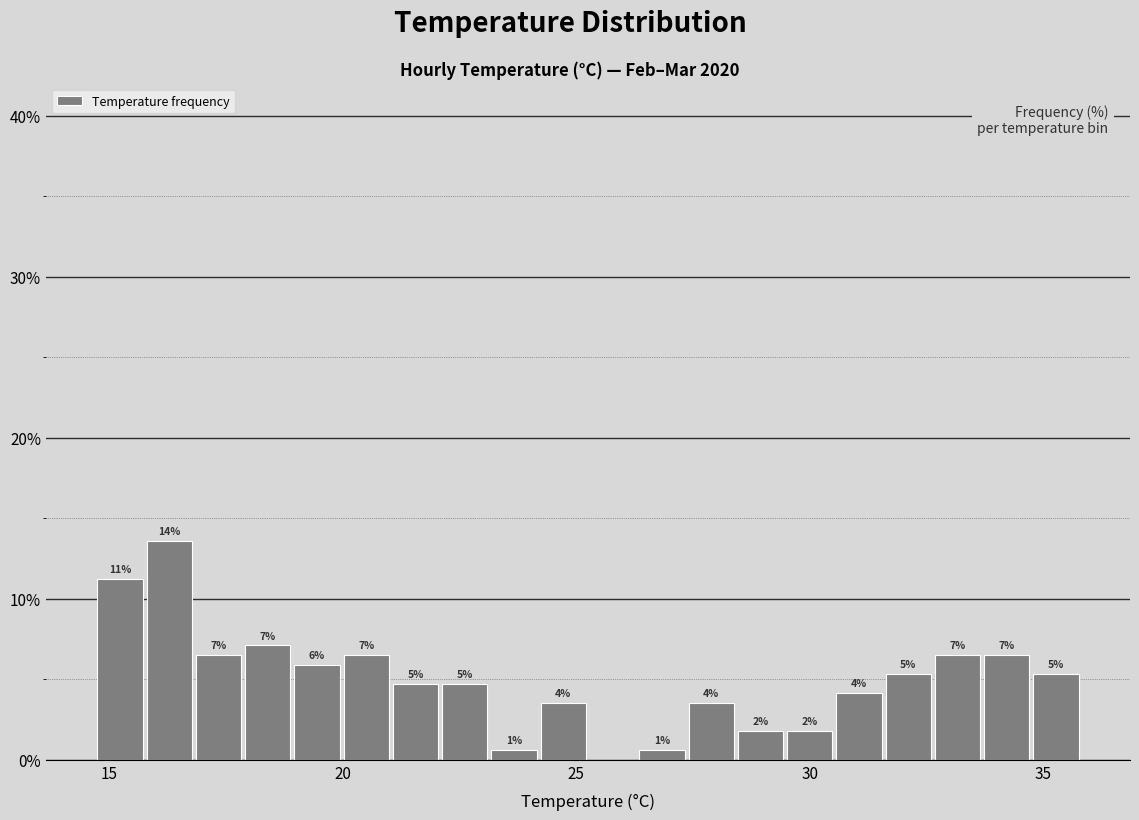

Read against the x-axis, roughly where is the centre of the tallest bar?

16.5